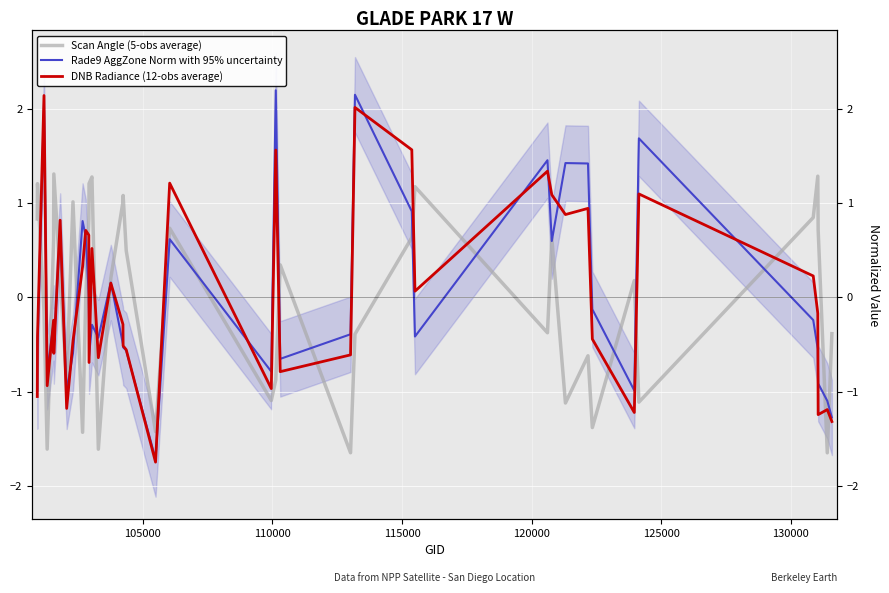

True or false: Scan Angle (5-obs average) has a value of 2.1 at 12.

False